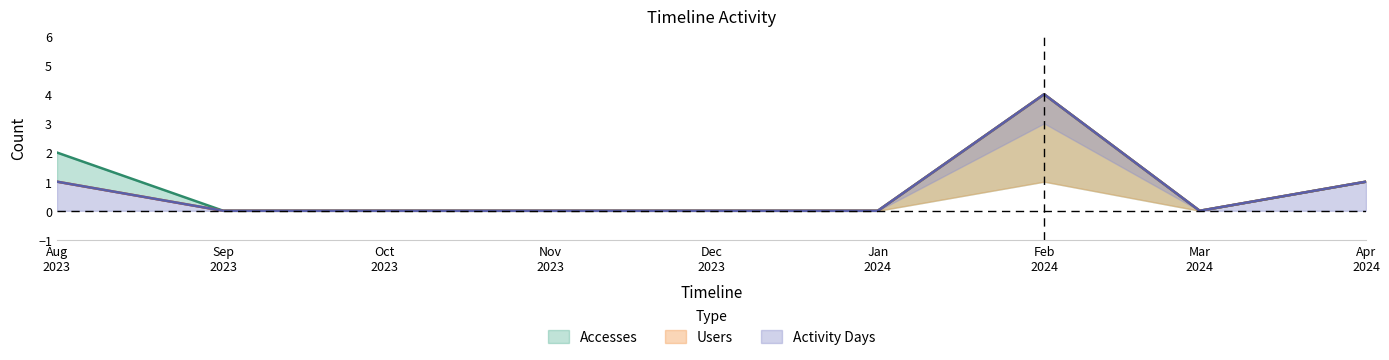

Reading right to left, extract all data points from this chart.

Accesses: 1	0	4	0	0	0	0	0	2
Users: 1	0	4	0	0	0	0	0	1
Activity Days: 1	0	4	0	0	0	0	0	1